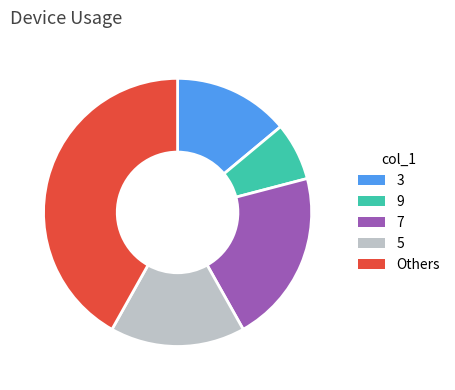

Between 7 and 9, which is larger?

7